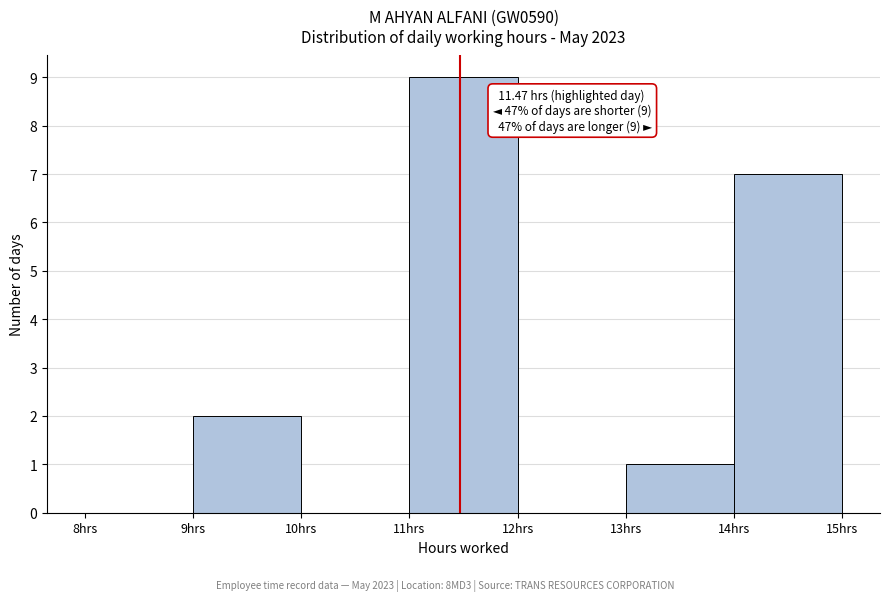

Which range on the x-axis has the tallest bar?

11 to 12